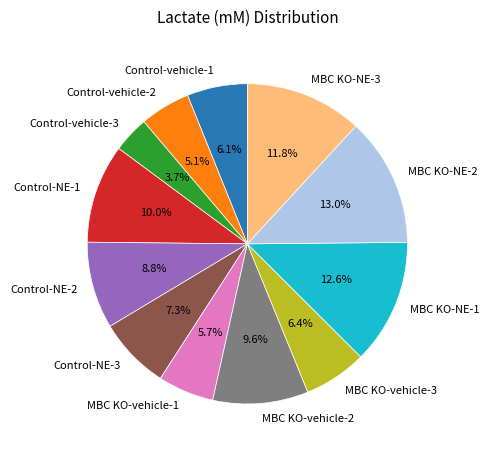

To the nearest percent, what portion does MBC KO-vehicle-1 represent?

6%